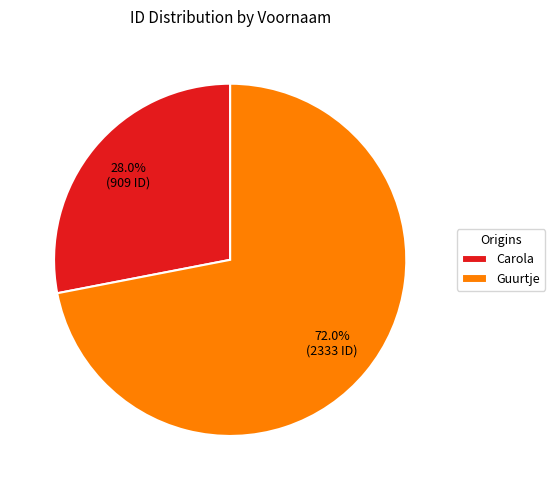

To the nearest percent, what portion does Carola represent?

28%